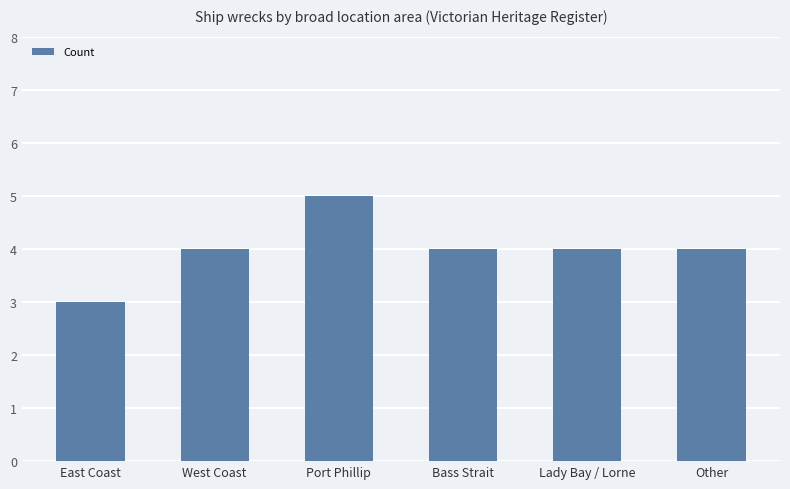

How many categories are shown in the chart?

6